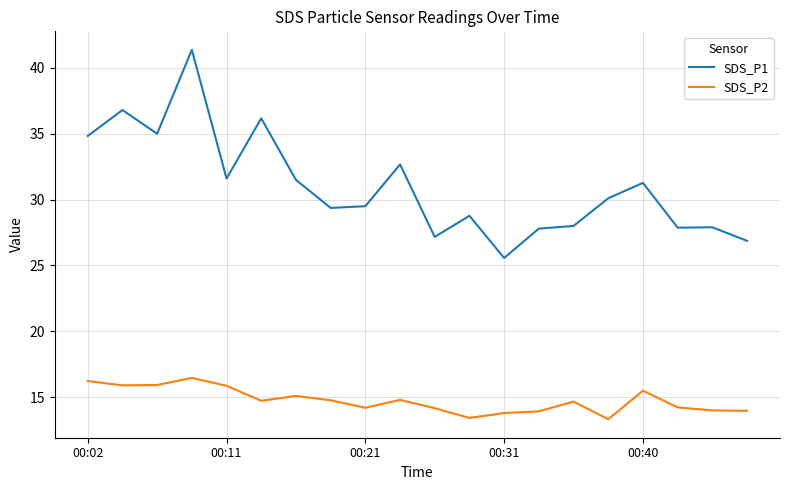

Which series has the widest spread of values?

SDS_P1